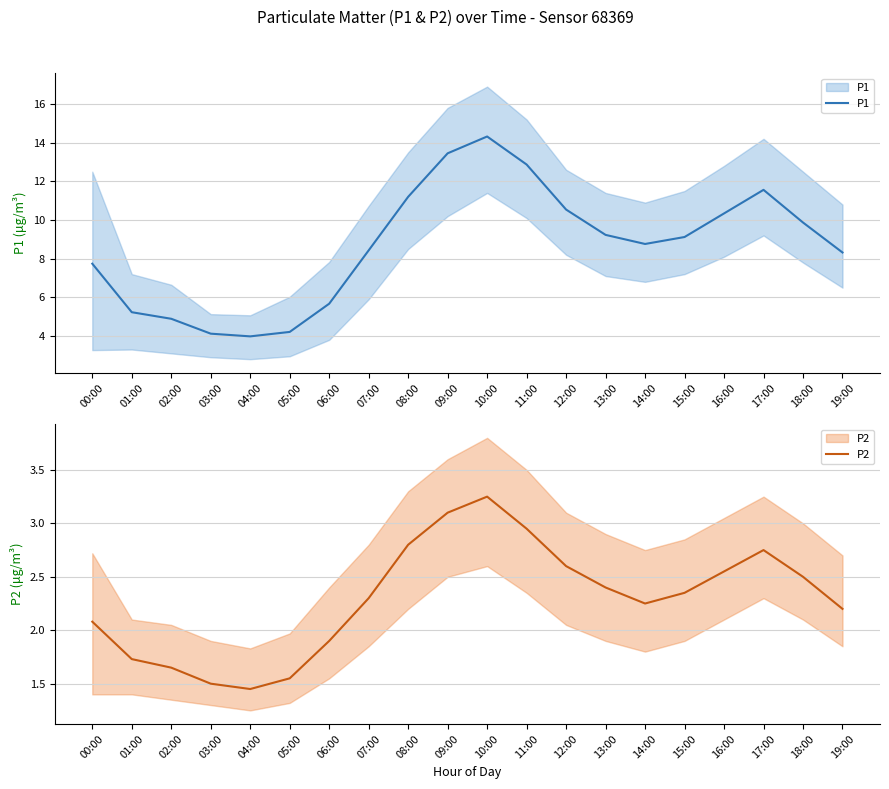

Reading left to right, what are all the values shown in this chart?

P1: 00:00=7.7	01:00=5.2	02:00=4.9	03:00=4.1	04:00=4.0	05:00=4.2	06:00=5.7	07:00=8.4	08:00=11.2	09:00=13.4	10:00=14.3	11:00=12.9	12:00=10.5	13:00=9.2	14:00=8.8	15:00=9.1	16:00=10.3	17:00=11.6	18:00=9.9	19:00=8.3
P2: 00:00=2.1	01:00=1.7	02:00=1.6	03:00=1.5	04:00=1.4	05:00=1.6	06:00=1.9	07:00=2.3	08:00=2.8	09:00=3.1	10:00=3.2	11:00=3.0	12:00=2.6	13:00=2.4	14:00=2.2	15:00=2.4	16:00=2.5	17:00=2.8	18:00=2.5	19:00=2.2